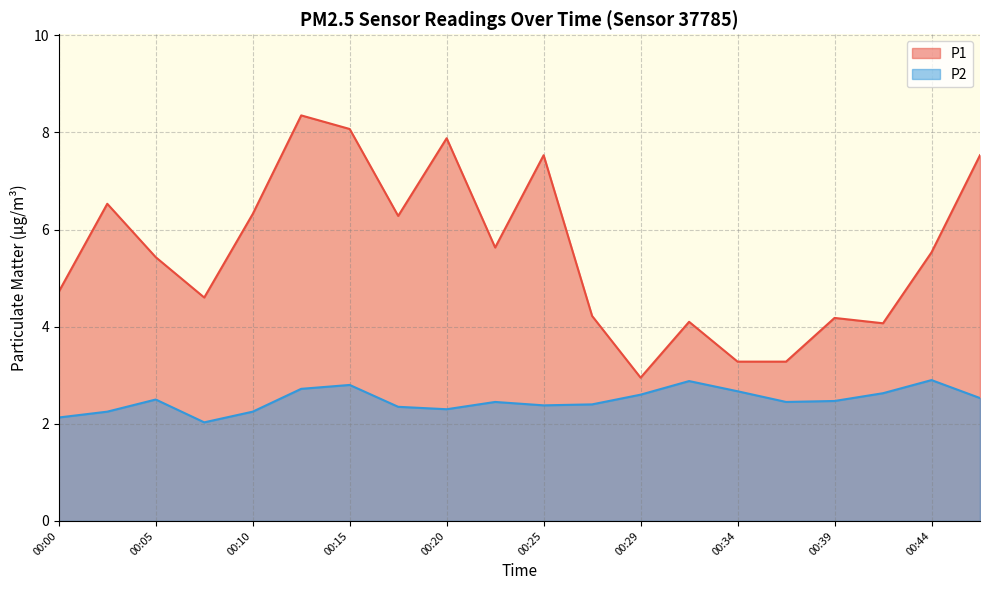

Between 00:27 and 00:39, which series saw the biggest shift?

P2